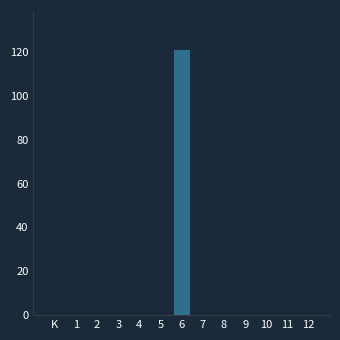

Reading left to right, extract all data points from this chart.

K=0	1=0	2=0	3=0	4=0	5=0	6=121	7=0	8=0	9=0	10=0	11=0	12=0